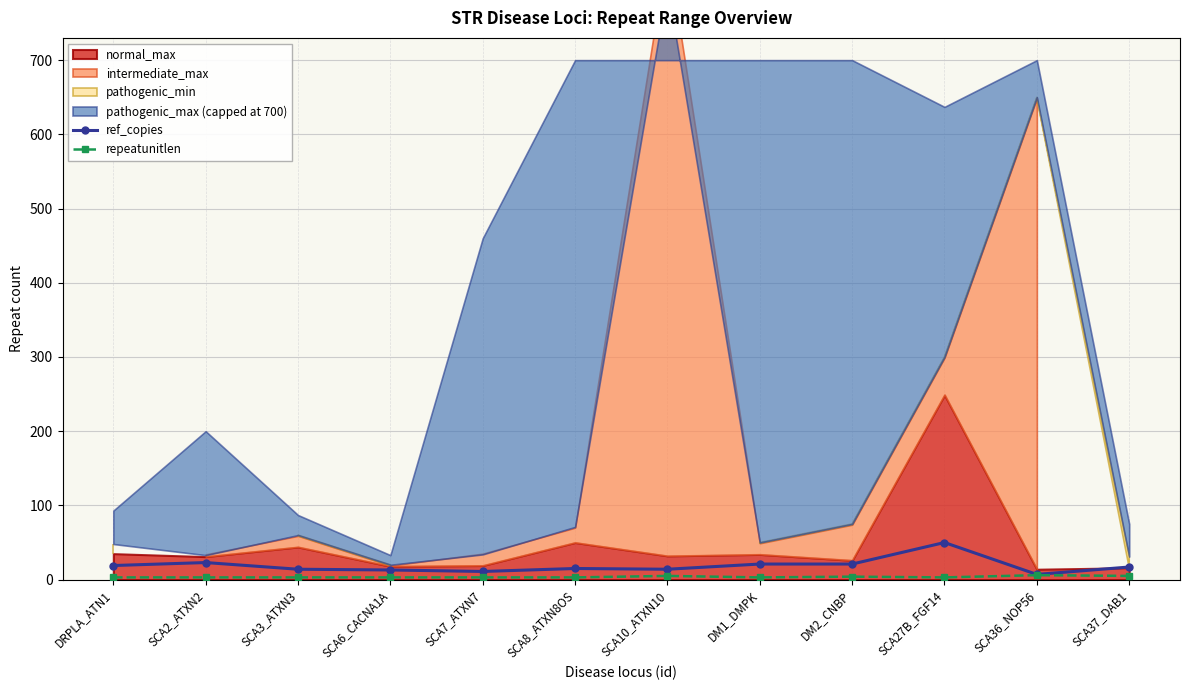

What is the highest value of the ref_copies series?

50